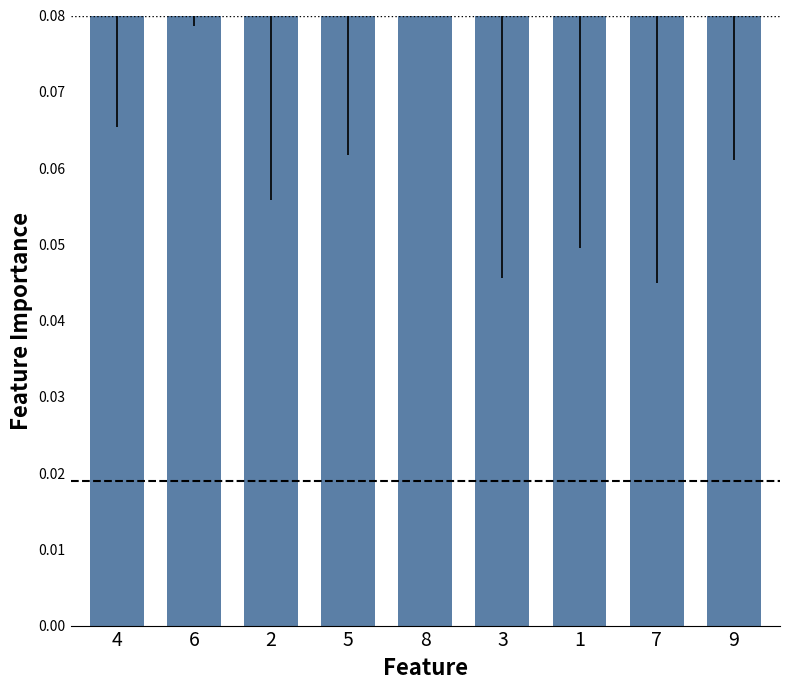

What is the maximum value shown in the chart?

0.1